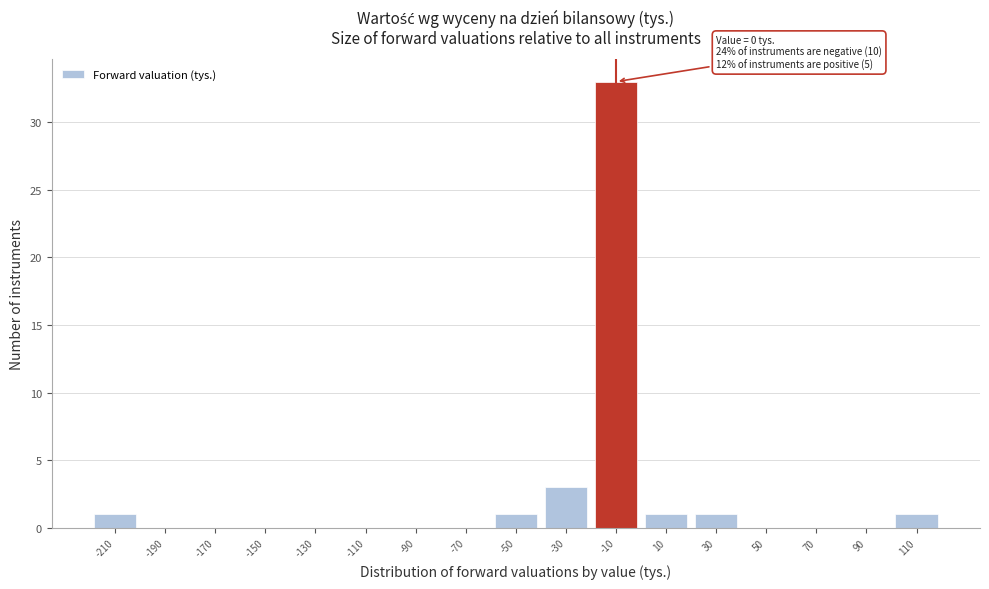

Reading left to right, list all the values displayed in this chart.

-210=1	-190=0	-170=0	-150=0	-130=0	-110=0	-90=0	-70=0	-50=1	-30=3	-10=33	10=1	30=1	50=0	70=0	90=0	110=1